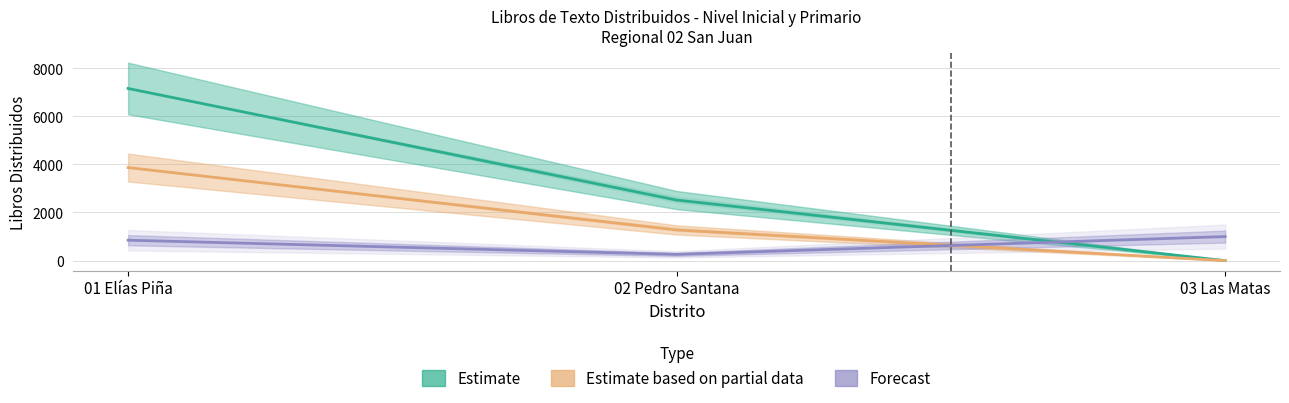

At which label is Estimate based on partial data closest to 1934?

02 Pedro Santana